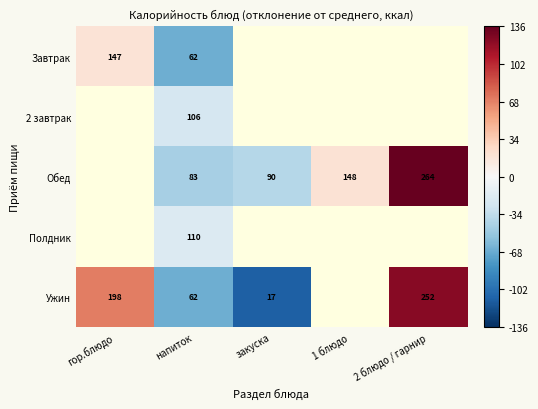

At which category is the sum across all series the highest?

напиток